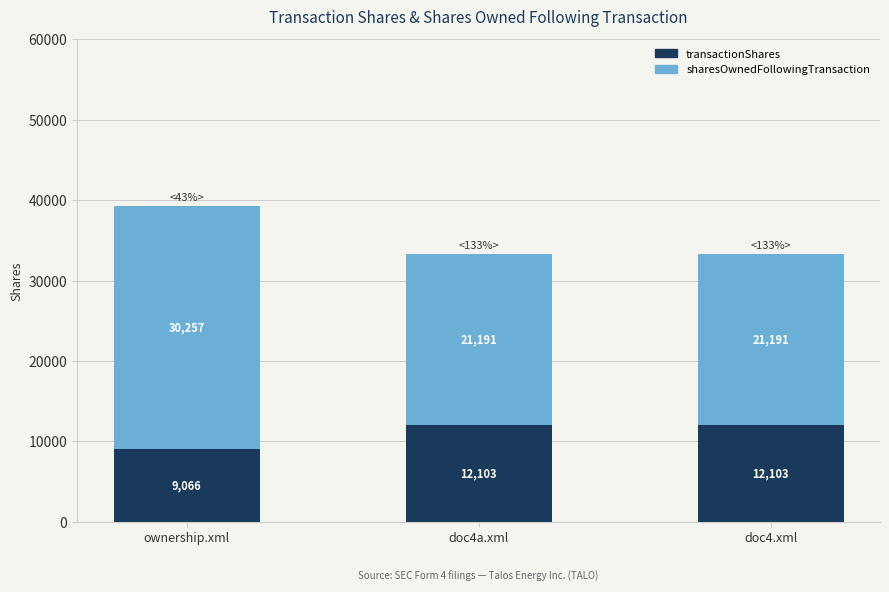

What is the total value across all series at doc4.xml?

33294